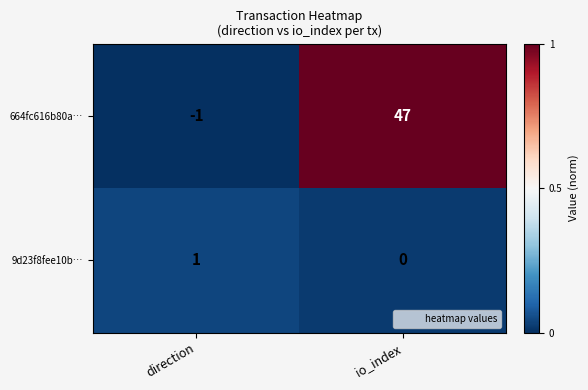

Between direction and io_index, which series saw the biggest shift?

664fc616b80a…